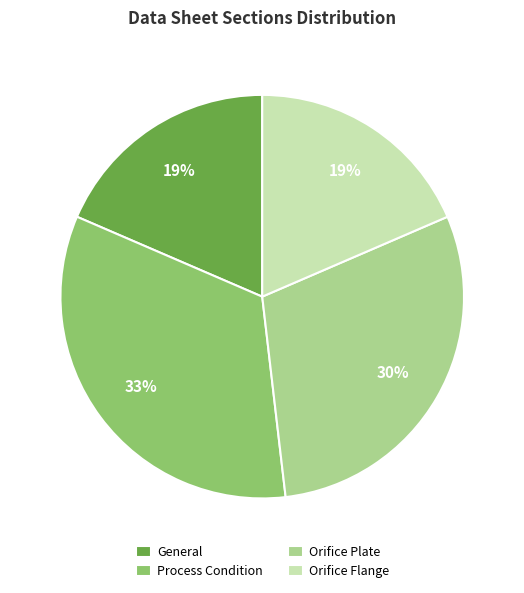

What is the largest slice in the pie chart?

Process Condition